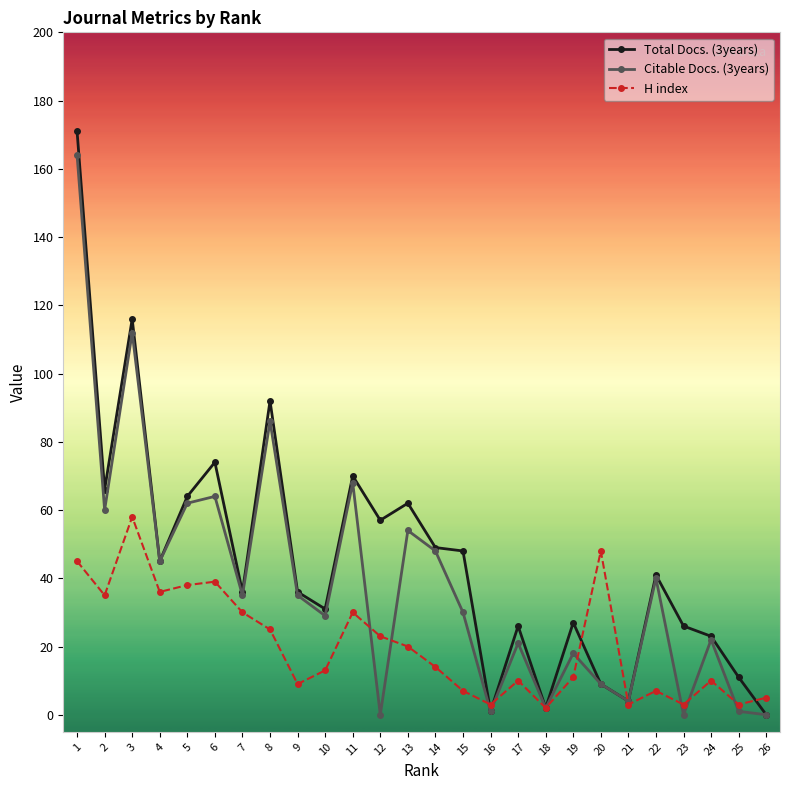

Where do H index and Total Docs. (3years) first cross each other?

15 and 16